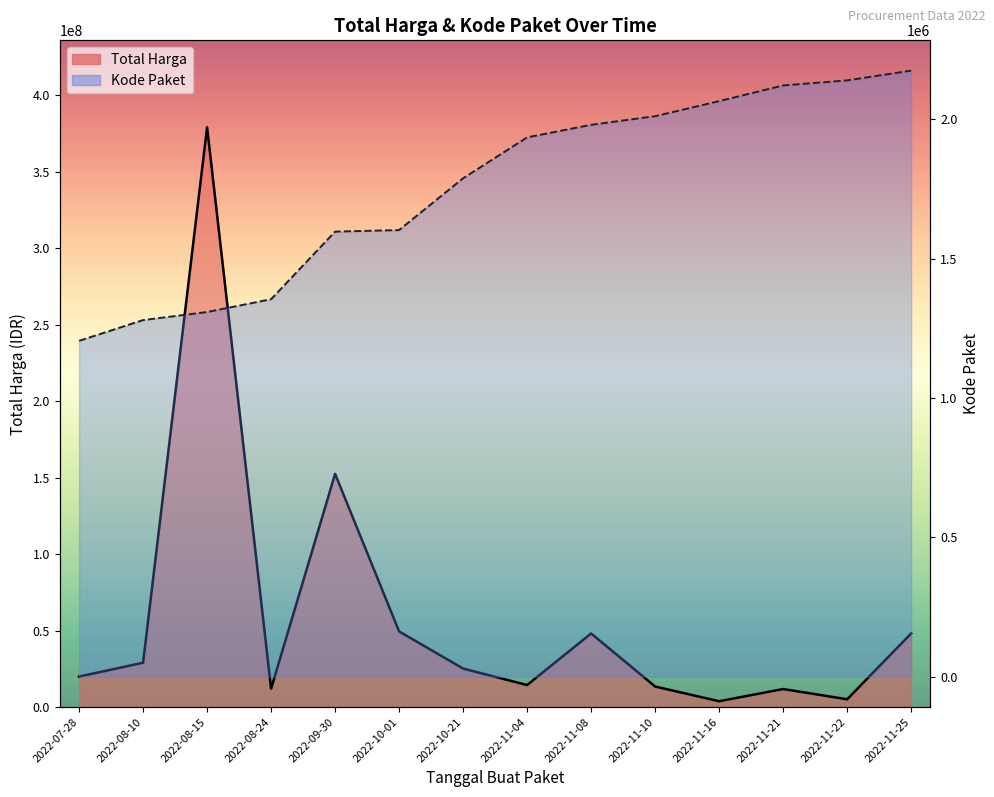

Reading left to right, extract all data points from this chart.

Total Harga: 19950000	29000000	379075000	12000000	152477000	49478000	25200000	14400000	48140000	13442000	3825000	11800000	5093000	48140000
Kode Paket: 1205257	1279649	1308563	1354517	1597005	1602603	1788370	1935089	1980186	2011140	2065183	2121450	2139573	2174549